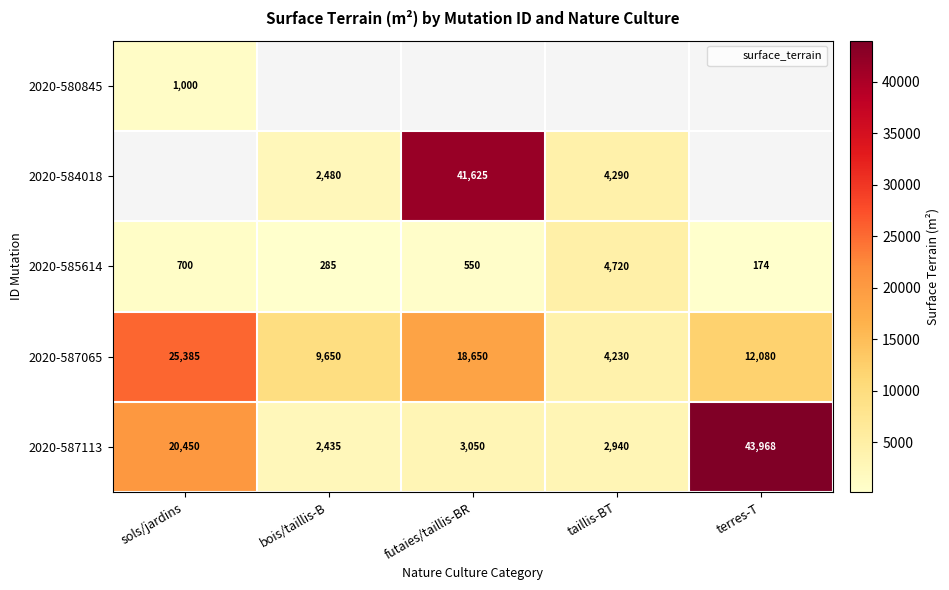

The 2020-587065 series shows 9650.0 at bois/taillis-B. True or false?

True